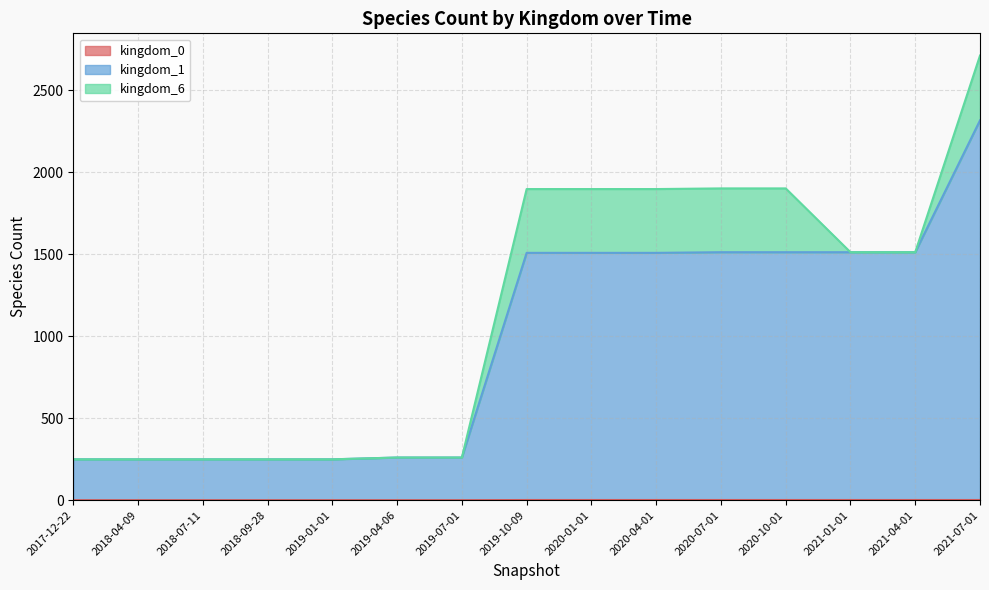

The value of kingdom_0 at 2019-01-01 is 0. True or false?

False